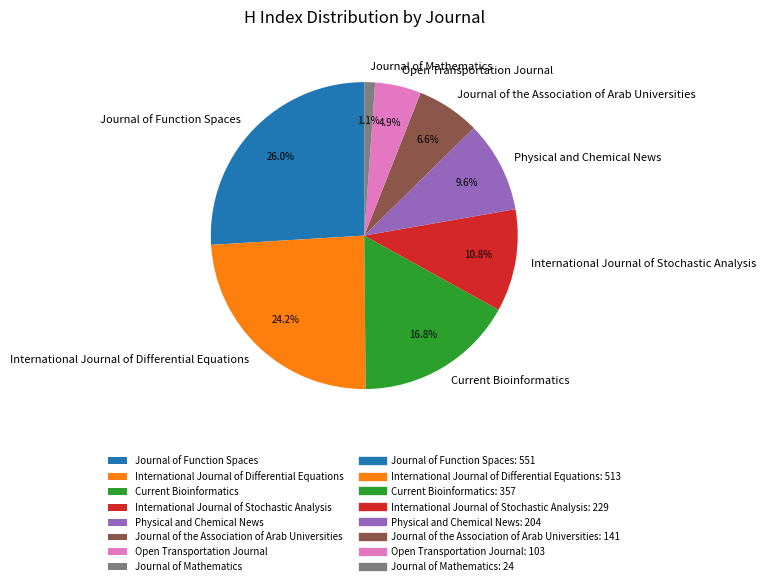

To the nearest percent, what percentage of the pie is Journal of Mathematics?

1%